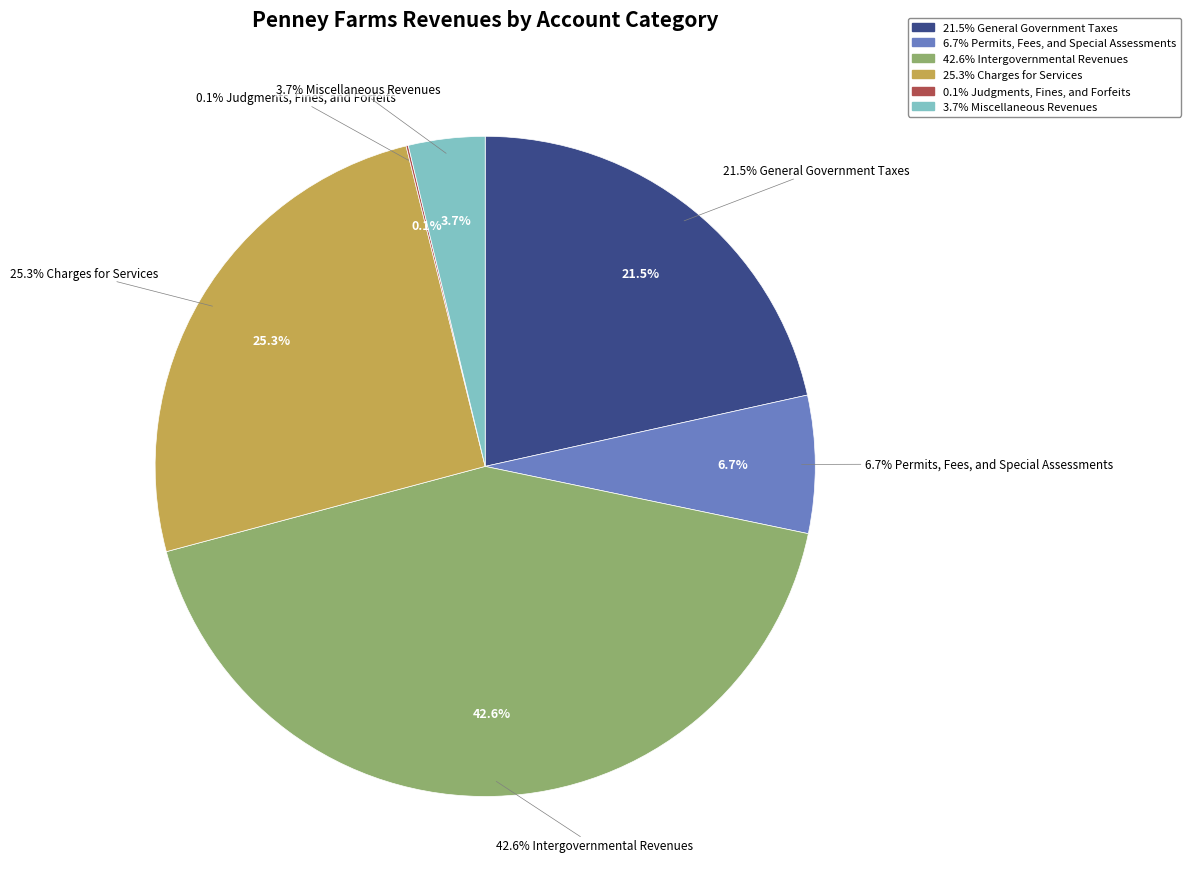

True or false: Judgments, Fines, and Forfeits accounts for 0% of the total.

True